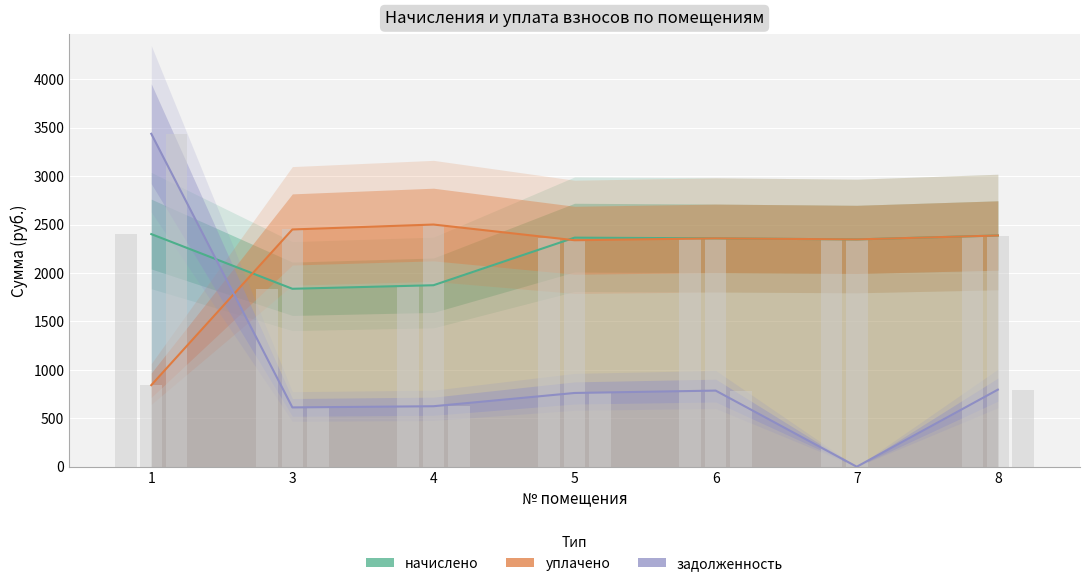

Reading left to right, list all the values displayed in this chart.

начислено: 1=2401.2	3=1836.7	4=1873.3	5=2364.6	6=2357.2	7=2346.2	8=2386.6
уплачено: 1=842.0	3=2448.9	4=2499.8	5=2337.7	6=2357.2	7=2346.2	8=2386.6
задолженность: 1=3436.4	3=612.2	4=624.4	5=761.3	6=785.8	7=0.0	8=795.5